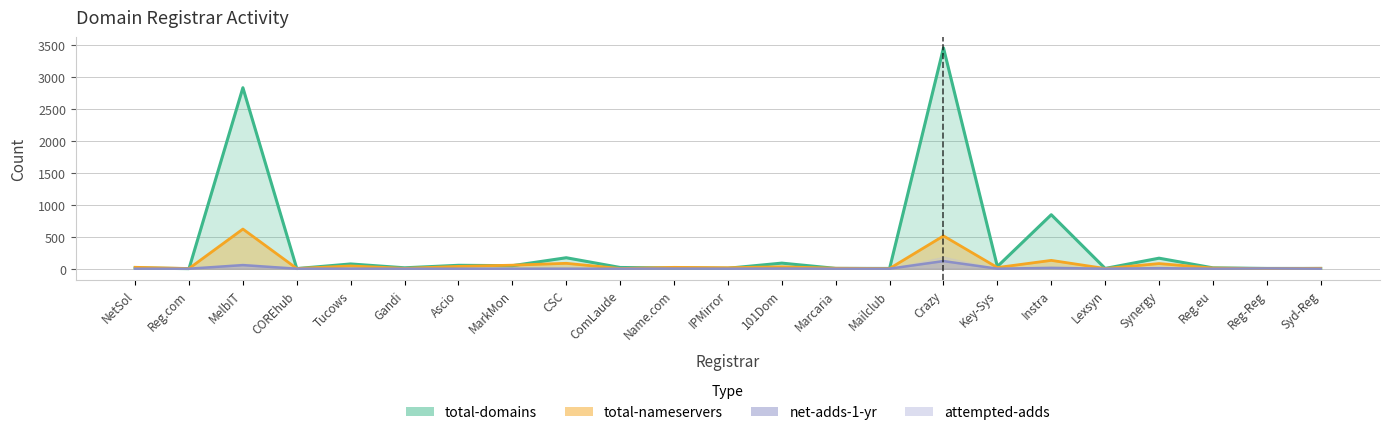

Which category has the highest value in the total-domains series?

Crazy